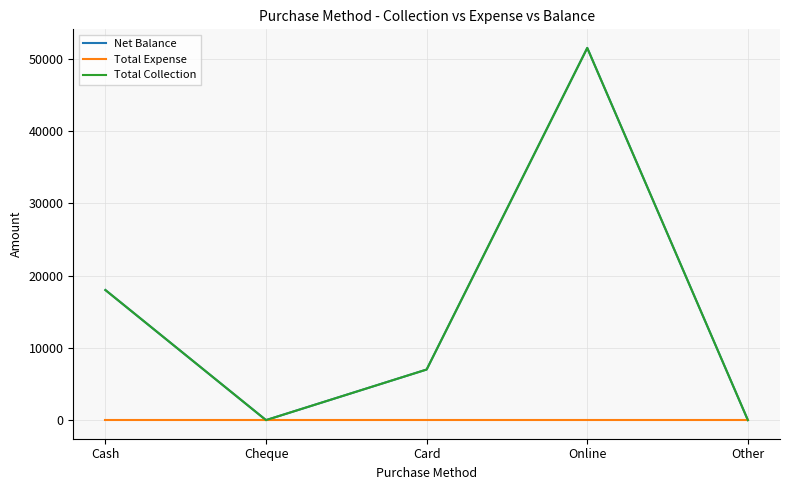

Reading left to right, what are all the values shown in this chart?

Net Balance: Cash=18000	Cheque=0	Card=7000	Online=51500	Other=0
Total Expense: Cash=0	Cheque=0	Card=0	Online=0	Other=0
Total Collection: Cash=18000	Cheque=0	Card=7000	Online=51500	Other=0